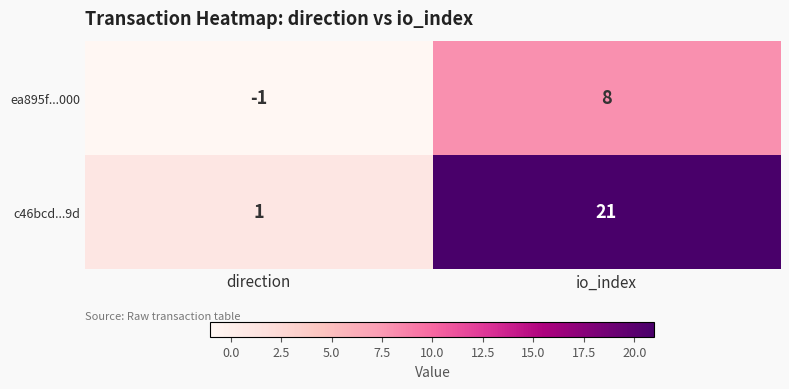

Reading right to left, extract all data points from this chart.

ea895f...000: 8	-1
c46bcd...9d: 21	1